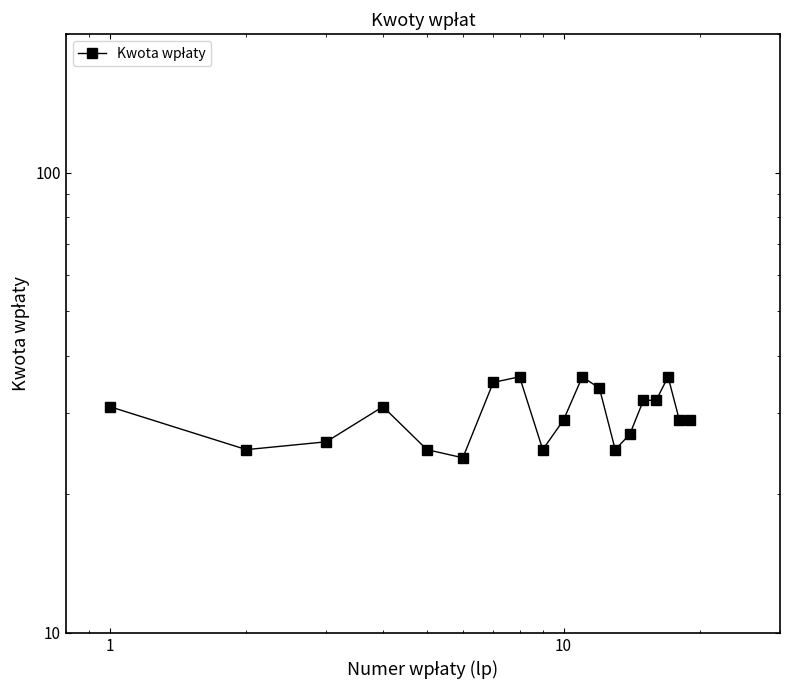

How many values are below 29?

7